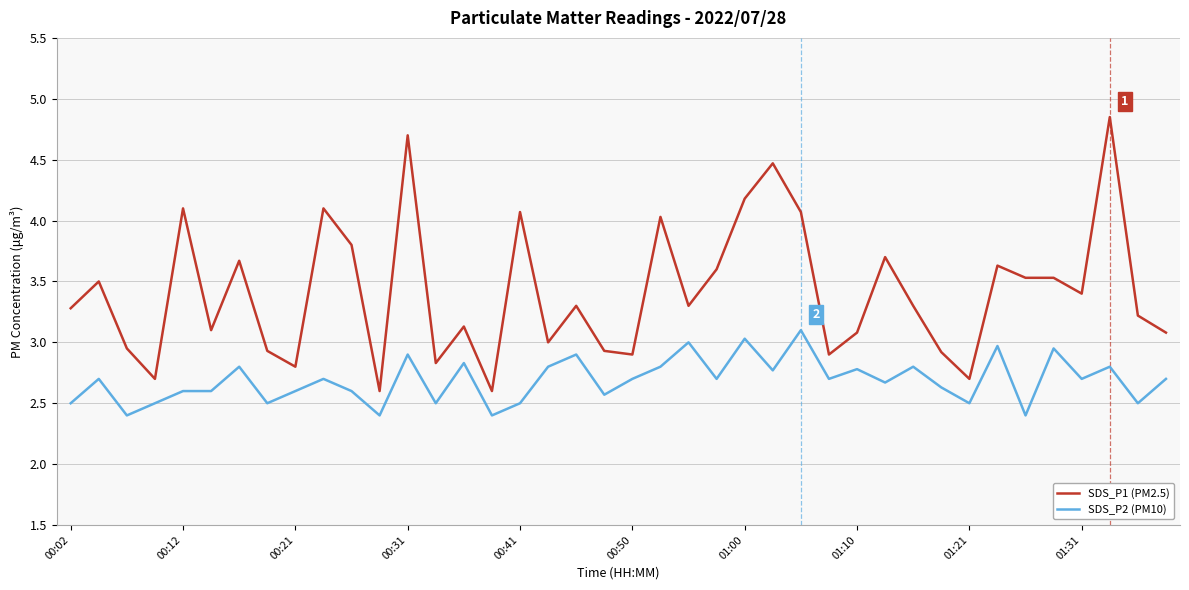

What is the difference between the maximum and minimum values in the SDS_P2 (PM10) series?

0.7